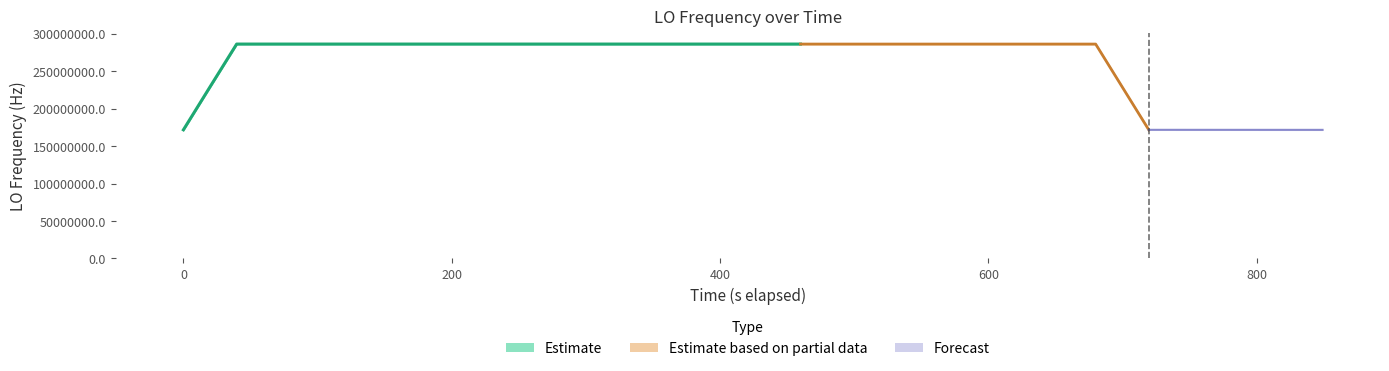

How many values are above zero?

38